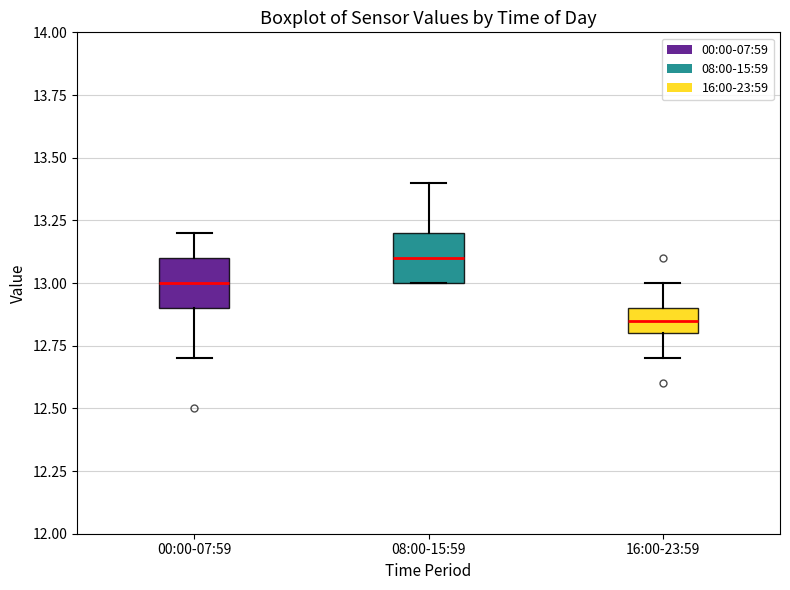

Which box's median line is the highest?

08:00-15:59